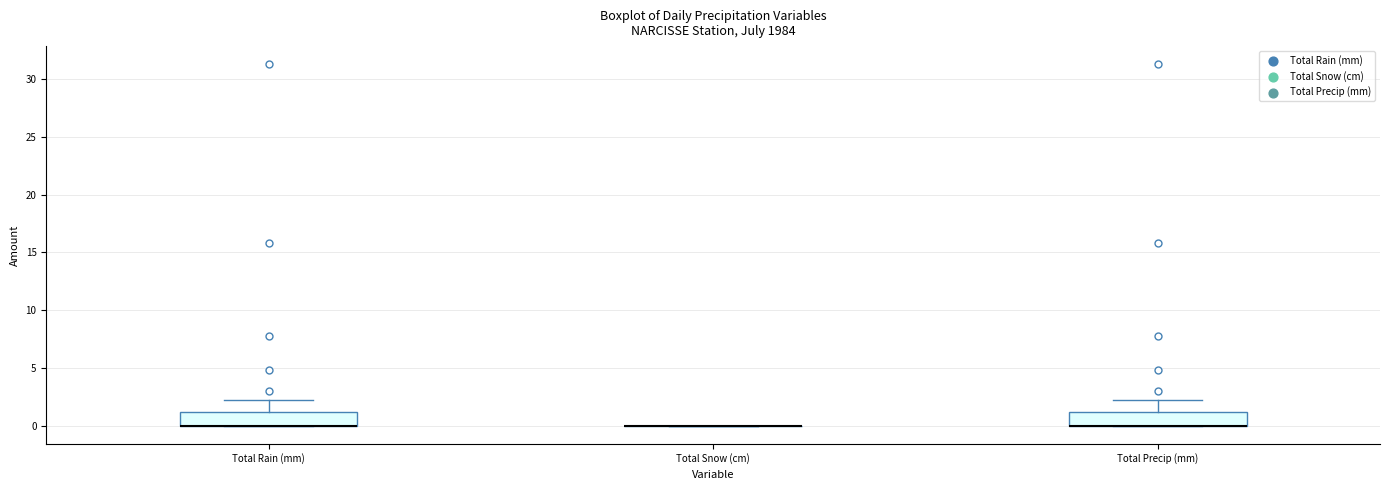

Reading left to right, read every box against the y-axis: the position of its median line, the range the box covers, and the ends of its whiskers. The values are not printed on the chart, so give them approximately, as read against the axis.

Total Rain (mm): median 0 (drawn on the box's lower edge), box 0 to 1, whiskers 0 to 2
Total Snow (cm): box collapsed to a line at 0, whiskers 0 to 0
Total Precip (mm): median 0 (drawn on the box's lower edge), box 0 to 1, whiskers 0 to 2